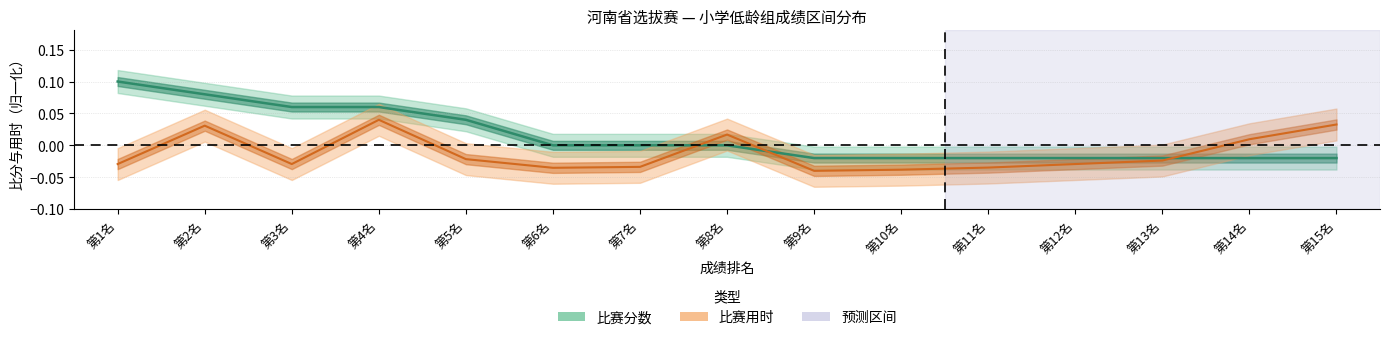

Between 第1名 and 第11名, which series saw the biggest shift?

比赛分数